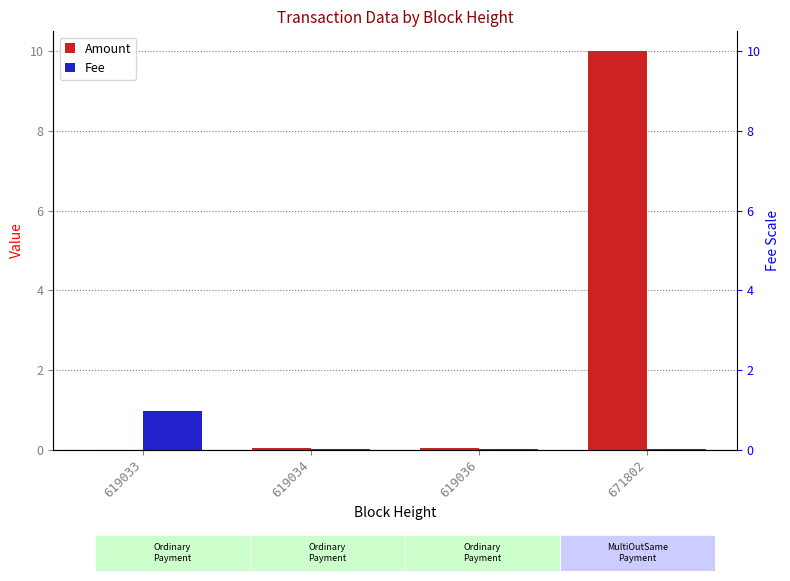

List the series in order of their overall mean, highest first.

Amount, Fee